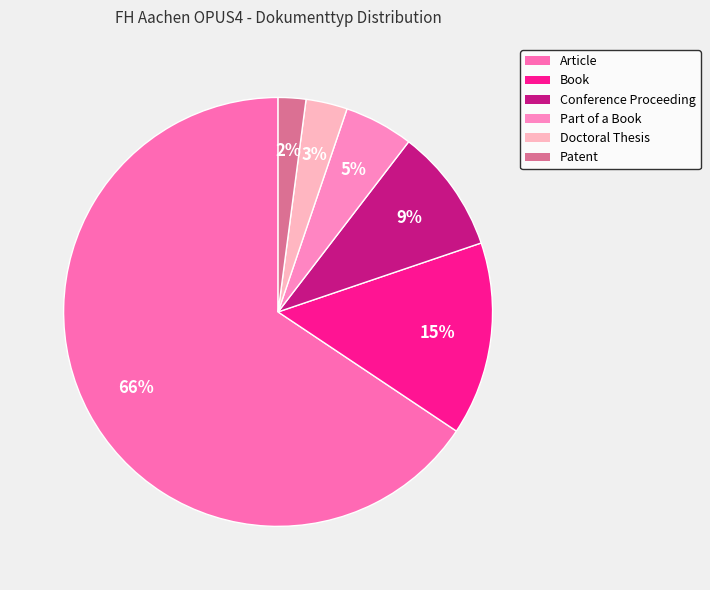

What percentage is the Patent slice, to the nearest percent?

2%